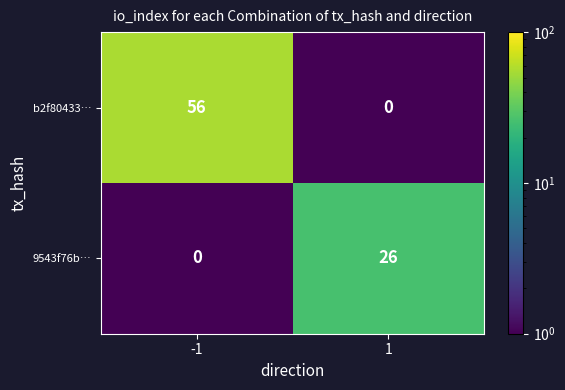

Rank the series by their maximum value, from lowest to highest.

9543f76b…, b2f80433…